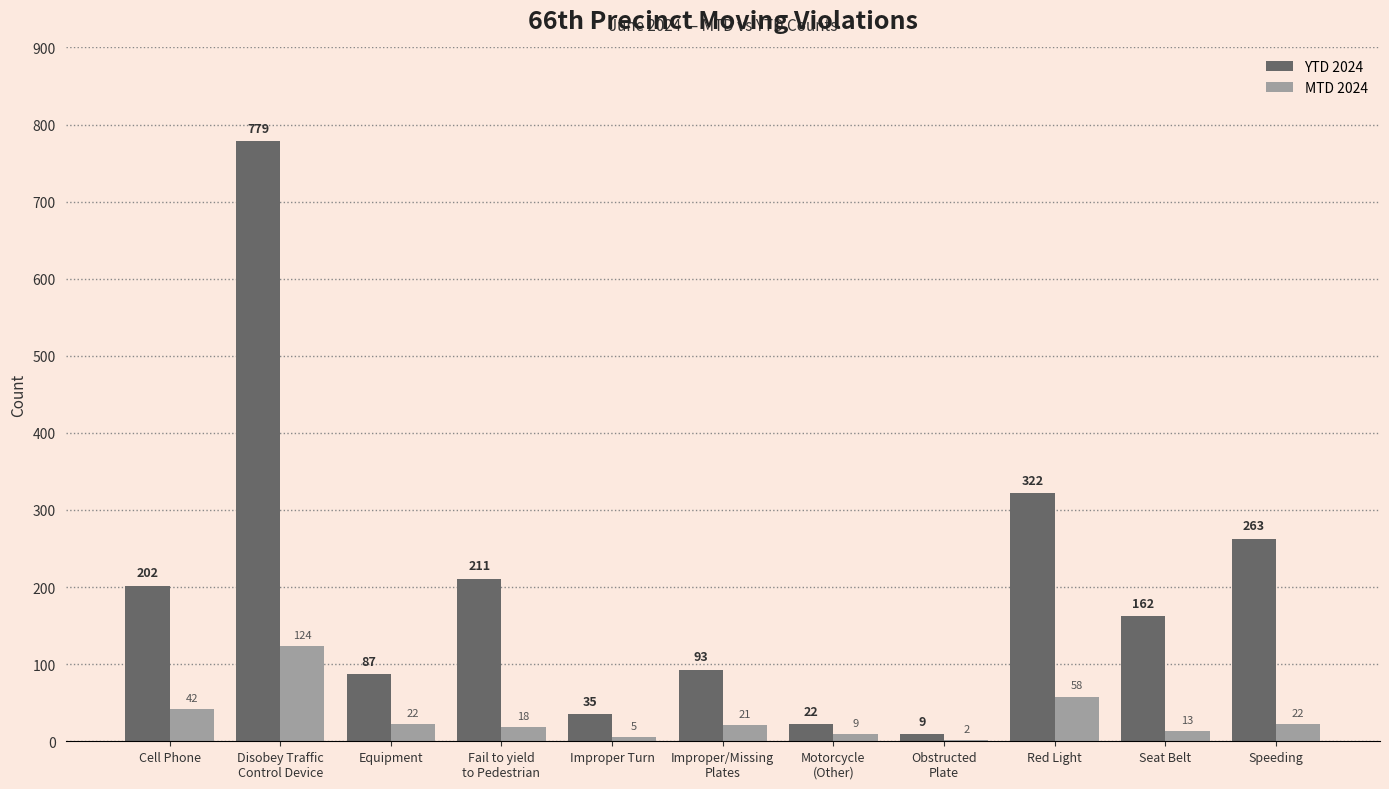

How many categories are shown in the chart?

11